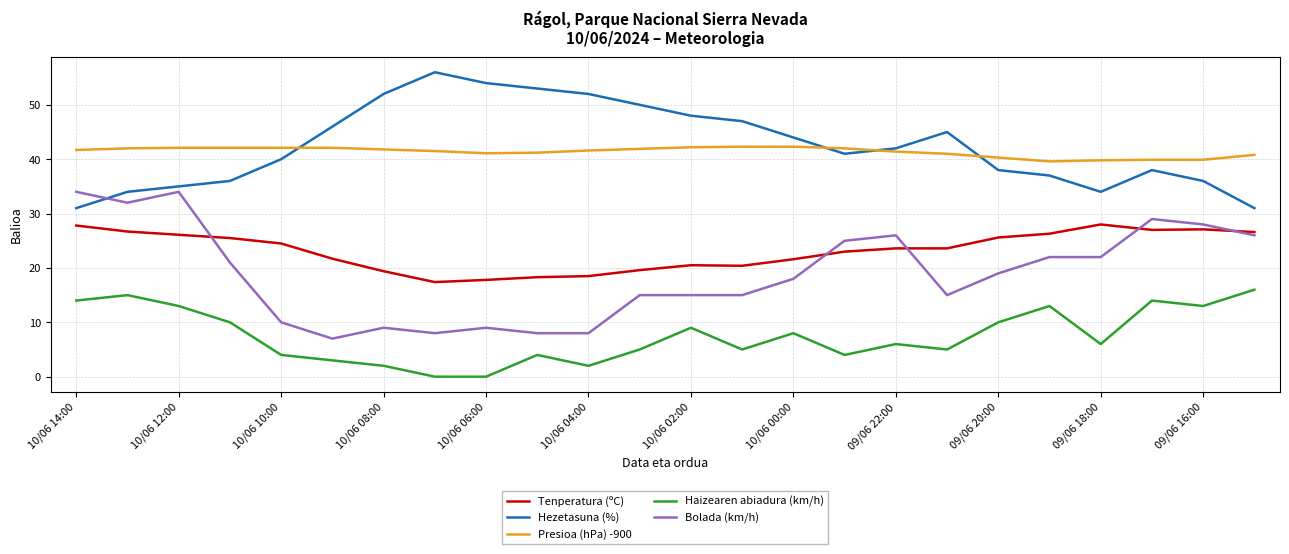

True or false: Haizearen abiadura (km/h) and Tenperatura (ºC) cross at least once.

False